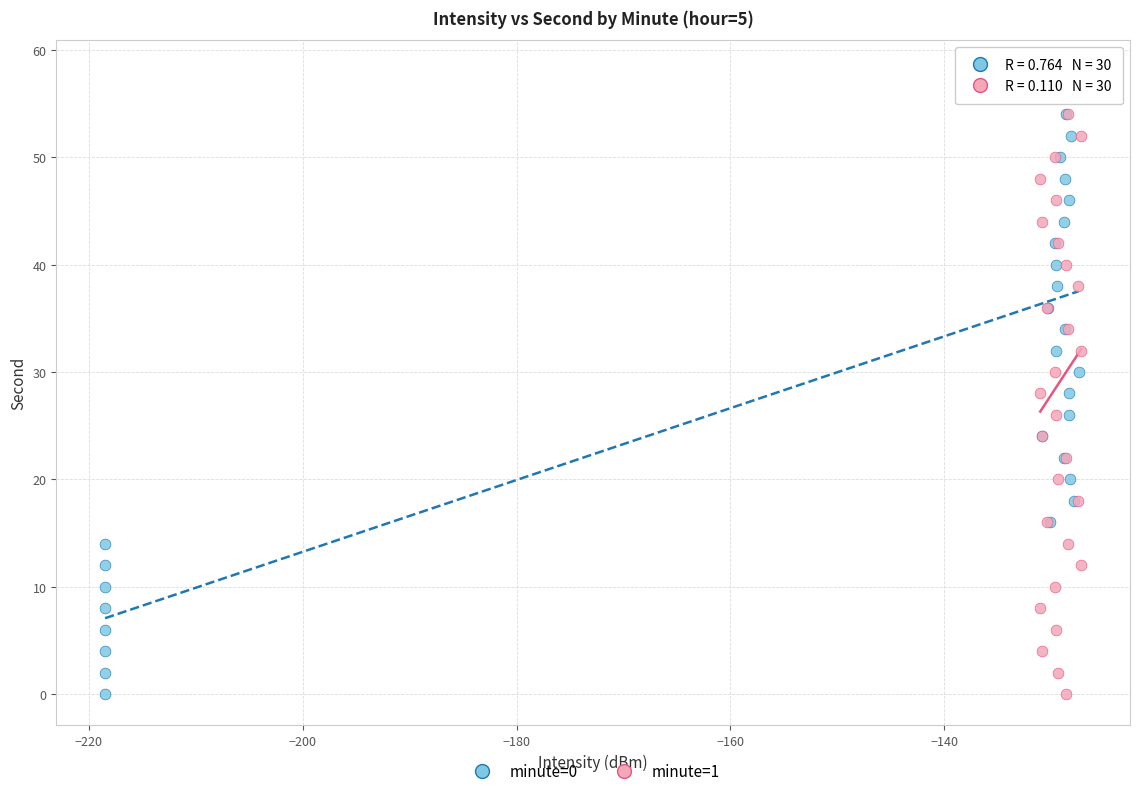

What are all the series names shown in the legend?

minute=0, minute=1